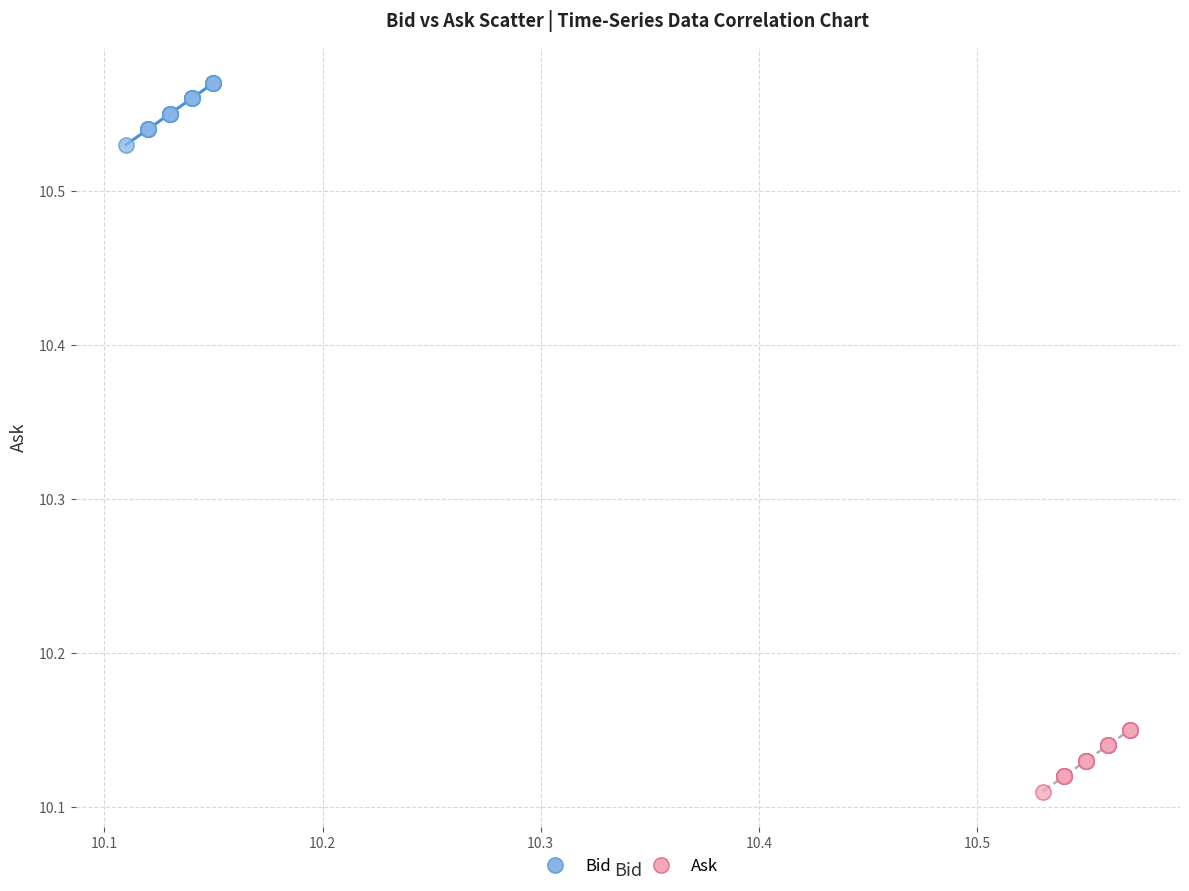

Which series reaches the maximum Y coordinate?

Bid